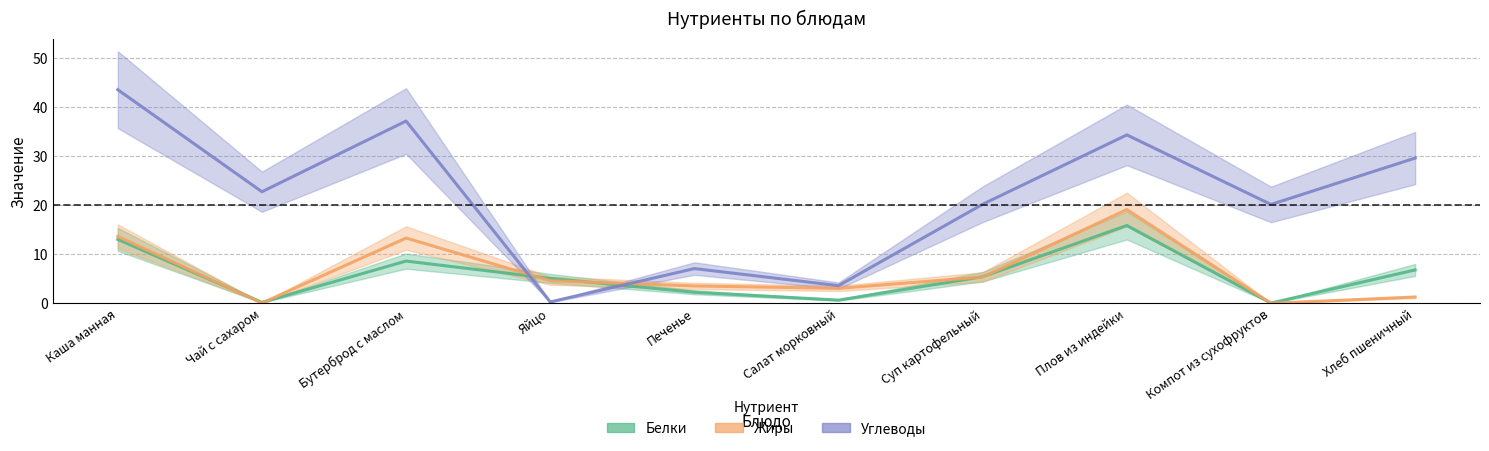

Is this an area chart (filled region under the line)?

No